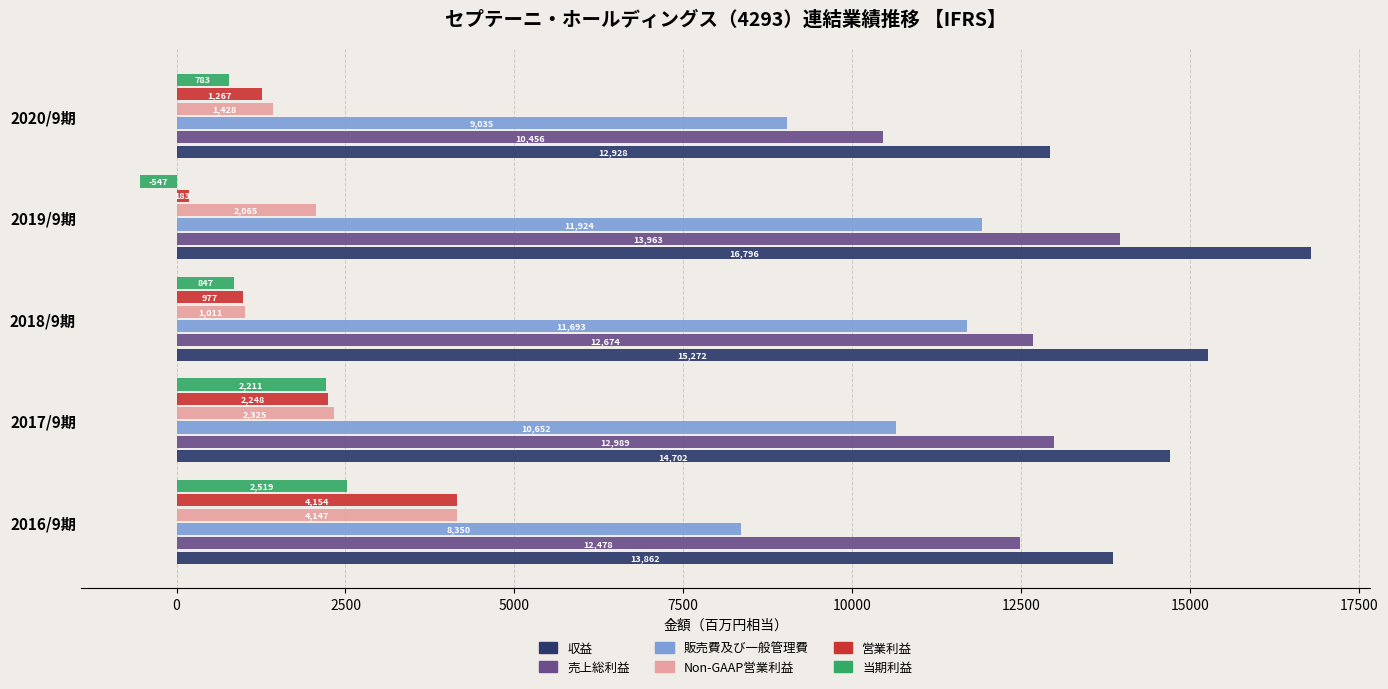

Rank the categories by 売上総利益 value from lowest to highest.

2020/9期, 2016/9期, 2018/9期, 2017/9期, 2019/9期